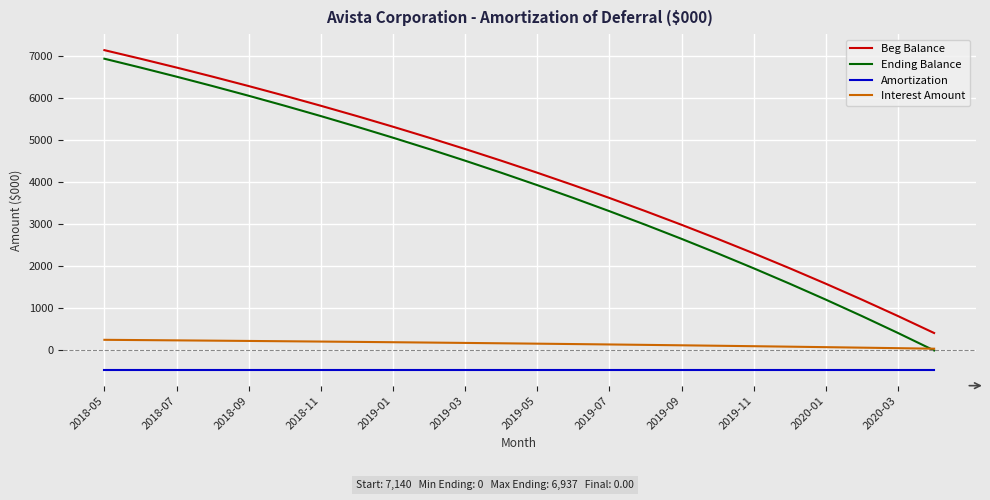

What is the minimum value for Amortization?

-456.9